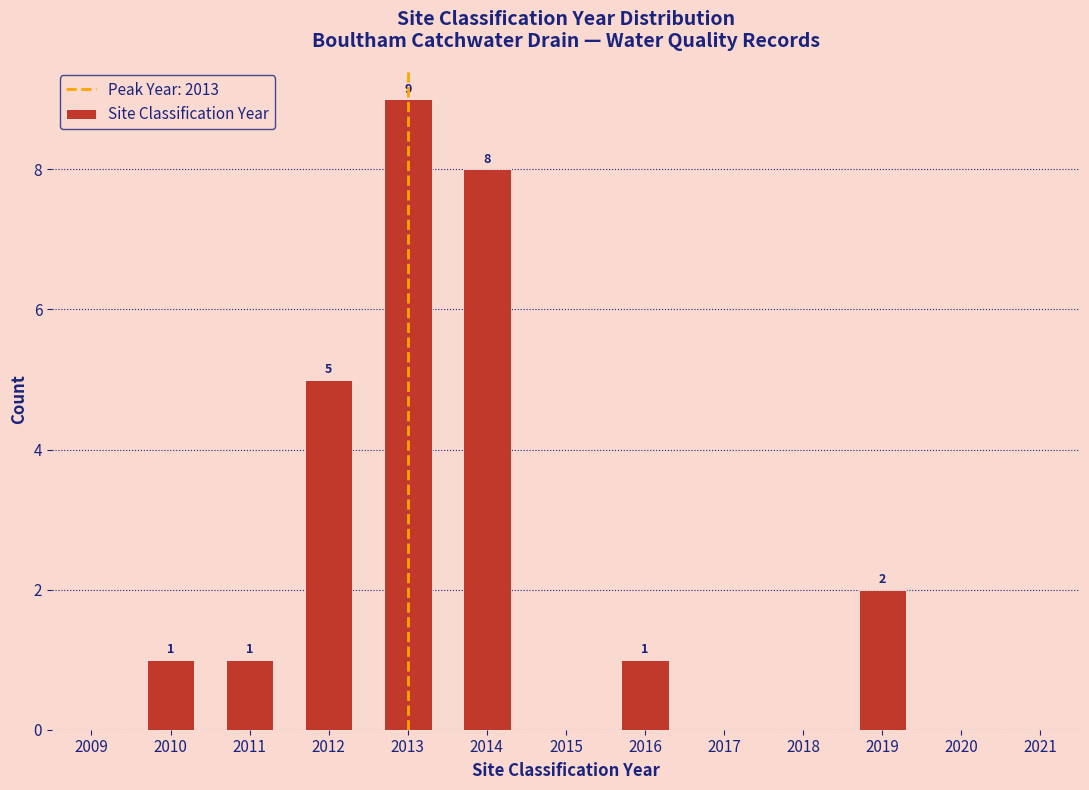

Reading left to right, extract all data points from this chart.

2010=1	2011=1	2012=5	2013=9	2014=8	2016=1	2019=2